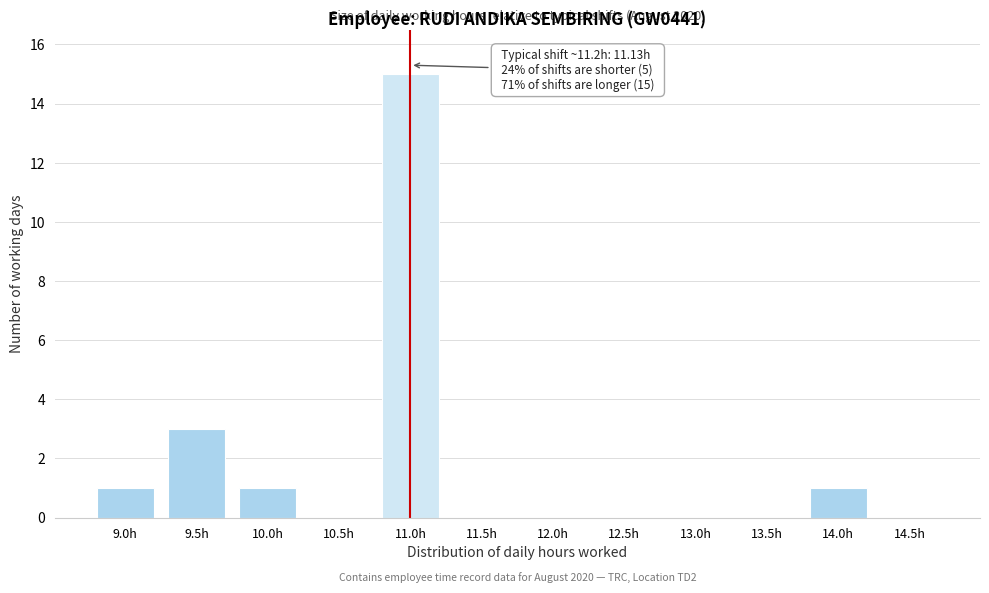

Reading right to left, what are all the values shown in this chart?

14.5h=0	14.0h=1	13.5h=0	13.0h=0	12.5h=0	12.0h=0	11.5h=0	11.0h=15	10.5h=0	10.0h=1	9.5h=3	9.0h=1